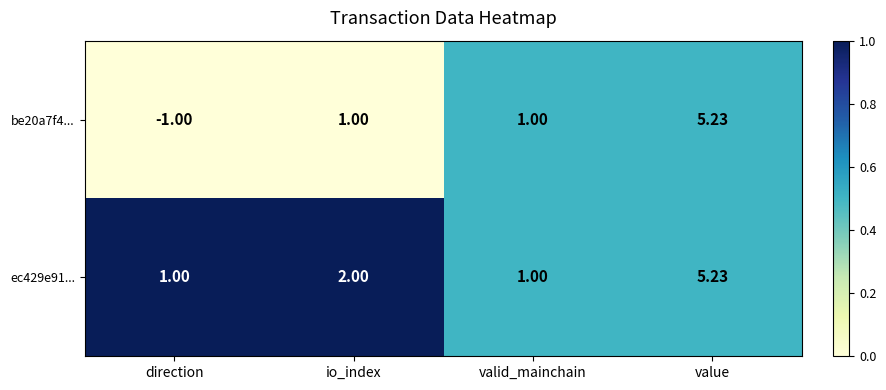

At which label does be20a7f4... reach its minimum?

direction